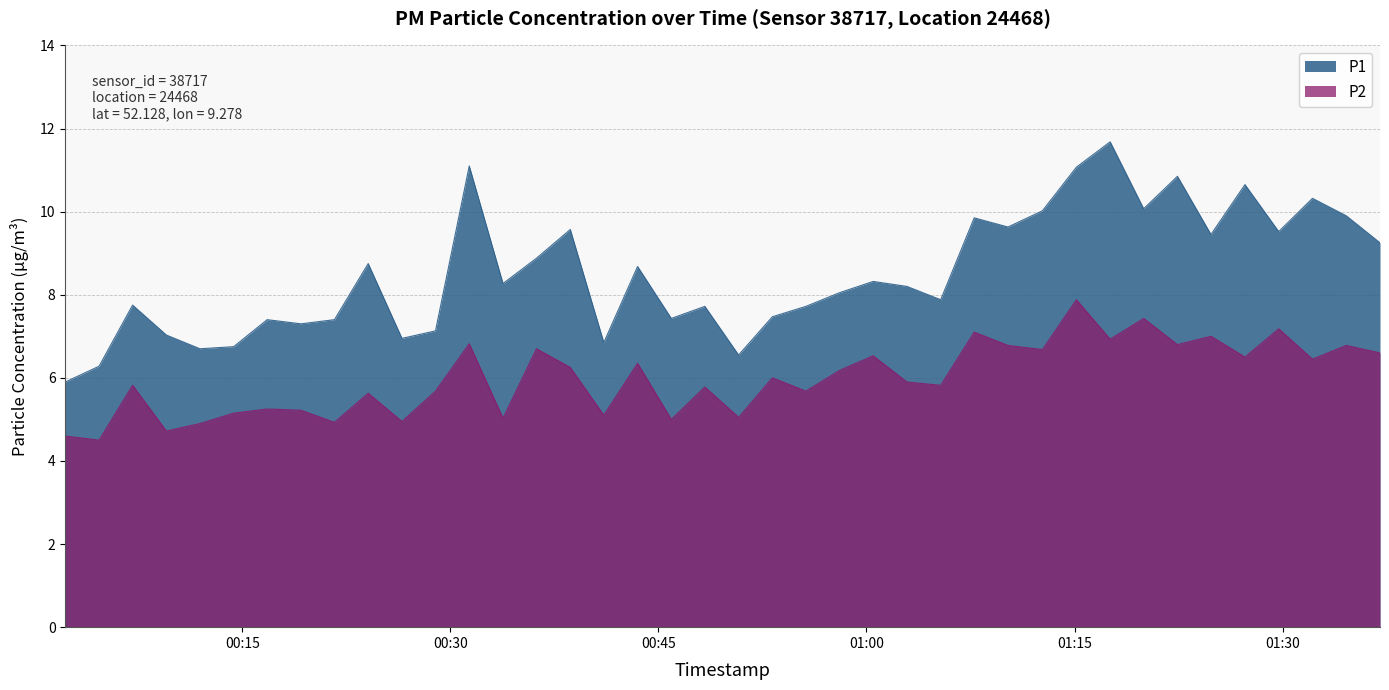

Is it true that P1 equals 2.2 at 2024-01-07T00:02:15?

False